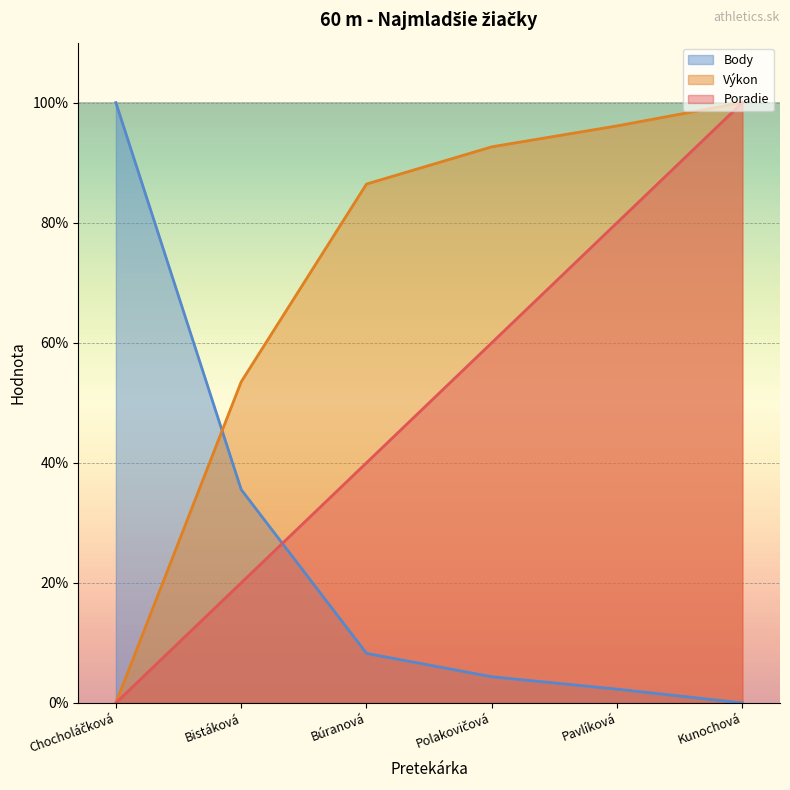

Which series has the largest total across all categories?

Výkon